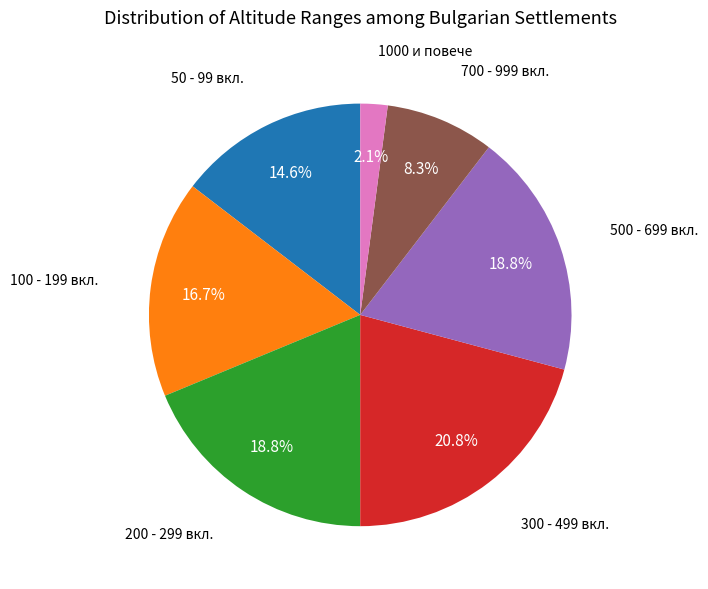

Does any single category account for the majority?

No